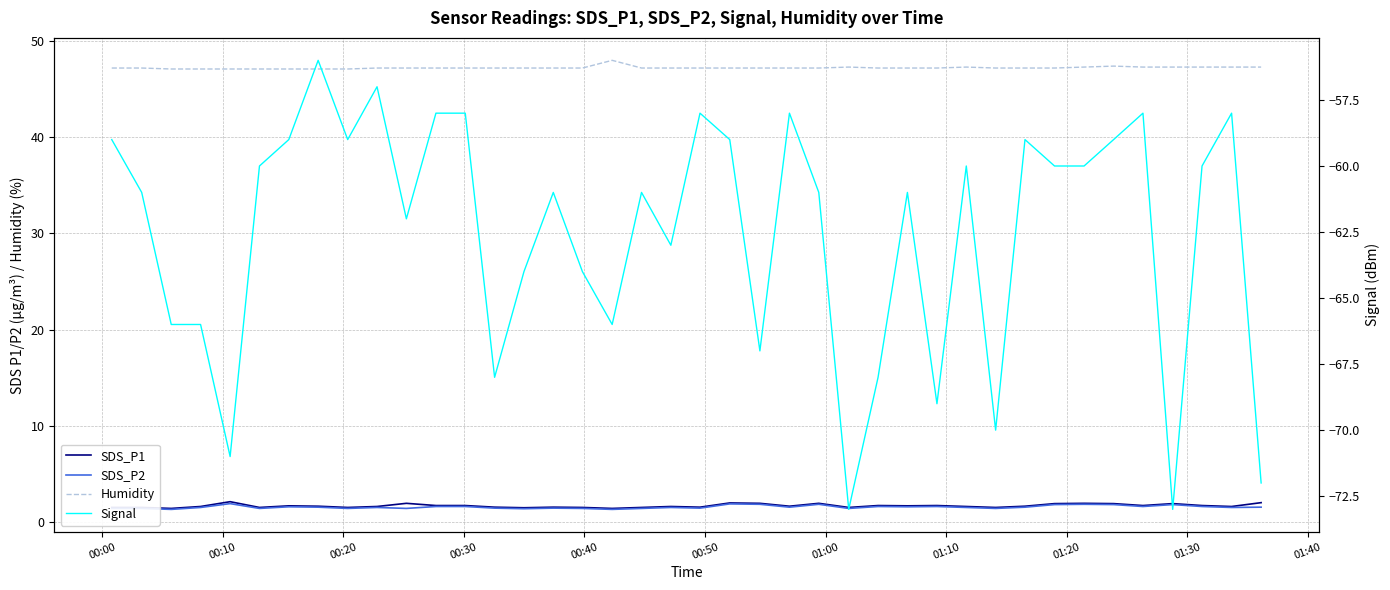

True or false: Signal and SDS_P2 cross at least once.

False